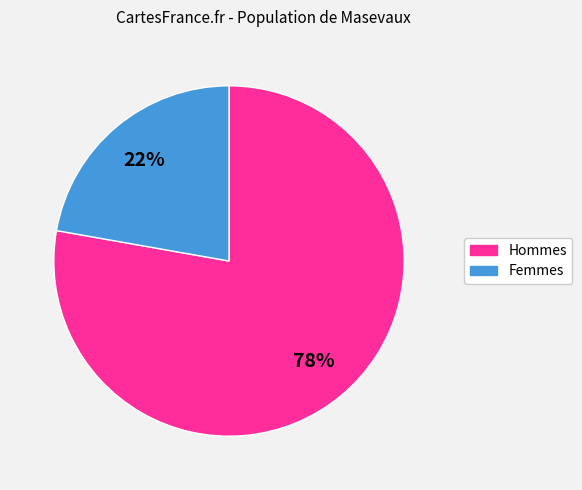

Does any single category account for the majority?

Yes